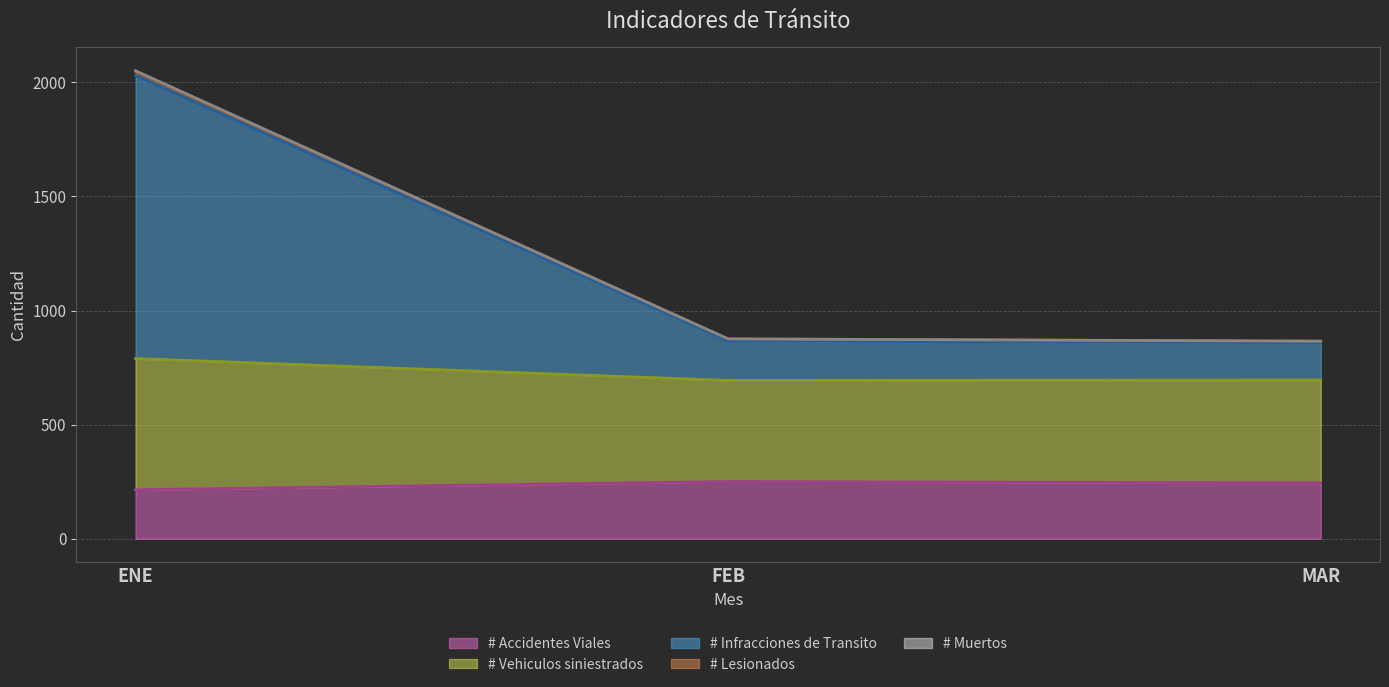

At which category is the sum across all series the highest?

ENE